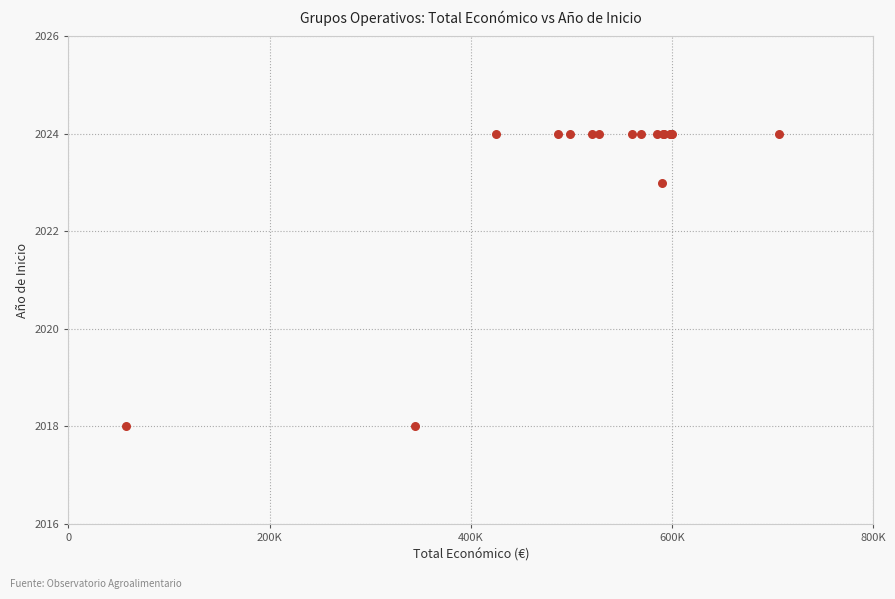

What Y value in the scatter plot is closest to 2021?

2023